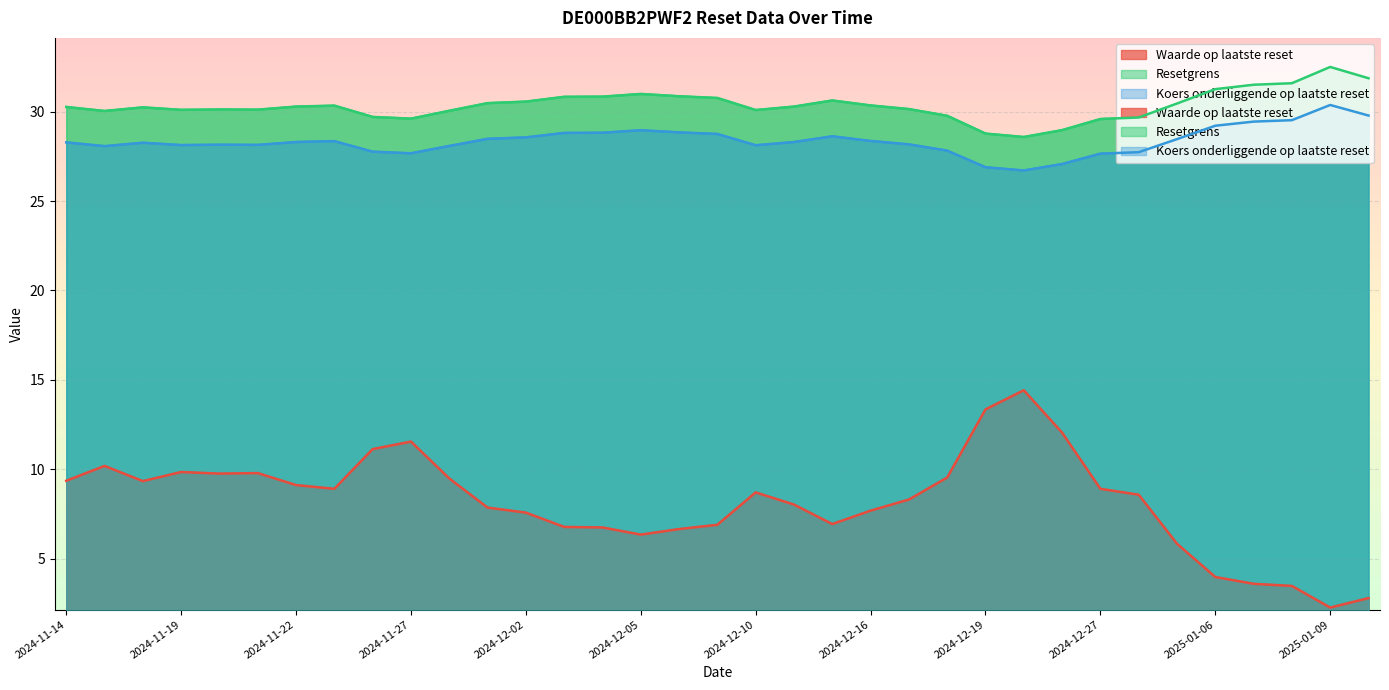

Reading left to right, list all the values displayed in this chart.

Waarde op laatste reset: 2024-11-14=9.4	2024-11-15=10.2	2024-11-18=9.3	2024-11-19=9.8	2024-11-20=9.8	2024-11-21=9.8	2024-11-22=9.1	2024-11-25=8.9	2024-11-26=11.1	2024-11-27=11.6	2024-11-28=9.5	2024-11-29=7.9	2024-12-02=7.6	2024-12-03=6.8	2024-12-04=6.8	2024-12-05=6.3	2024-12-06=6.7	2024-12-09=6.9	2024-12-10=8.7	2024-12-11=8.0	2024-12-12=6.9	2024-12-16=7.7	2024-12-17=8.3	2024-12-18=9.5	2024-12-19=13.3	2024-12-20=14.4	2024-12-23=12.1	2024-12-27=8.9	2024-12-30=8.6	2025-01-03=5.8	2025-01-06=4.0	2025-01-07=3.6	2025-01-08=3.5	2025-01-09=2.3	2025-01-10=2.8
Resetgrens: 2024-11-14=30.3	2024-11-15=30.0	2024-11-18=30.2	2024-11-19=30.1	2024-11-20=30.1	2024-11-21=30.1	2024-11-22=30.3	2024-11-25=30.3	2024-11-26=29.7	2024-11-27=29.6	2024-11-28=30.0	2024-11-29=30.5	2024-12-02=30.6	2024-12-03=30.8	2024-12-04=30.8	2024-12-05=31.0	2024-12-06=30.9	2024-12-09=30.8	2024-12-10=30.1	2024-12-11=30.3	2024-12-12=30.6	2024-12-16=30.3	2024-12-17=30.1	2024-12-18=29.8	2024-12-19=28.8	2024-12-20=28.6	2024-12-23=29.0	2024-12-27=29.6	2024-12-30=29.7	2025-01-03=30.5	2025-01-06=31.3	2025-01-07=31.5	2025-01-08=31.6	2025-01-09=32.5	2025-01-10=31.9
Koers onderliggende op laatste reset: 2024-11-14=28.3	2024-11-15=28.1	2024-11-18=28.3	2024-11-19=28.1	2024-11-20=28.1	2024-11-21=28.1	2024-11-22=28.3	2024-11-25=28.4	2024-11-26=27.8	2024-11-27=27.7	2024-11-28=28.1	2024-11-29=28.5	2024-12-02=28.6	2024-12-03=28.8	2024-12-04=28.8	2024-12-05=29.0	2024-12-06=28.8	2024-12-09=28.8	2024-12-10=28.1	2024-12-11=28.3	2024-12-12=28.6	2024-12-16=28.4	2024-12-17=28.2	2024-12-18=27.8	2024-12-19=26.9	2024-12-20=26.7	2024-12-23=27.1	2024-12-27=27.6	2024-12-30=27.7	2025-01-03=28.5	2025-01-06=29.2	2025-01-07=29.4	2025-01-08=29.5	2025-01-09=30.4	2025-01-10=29.8